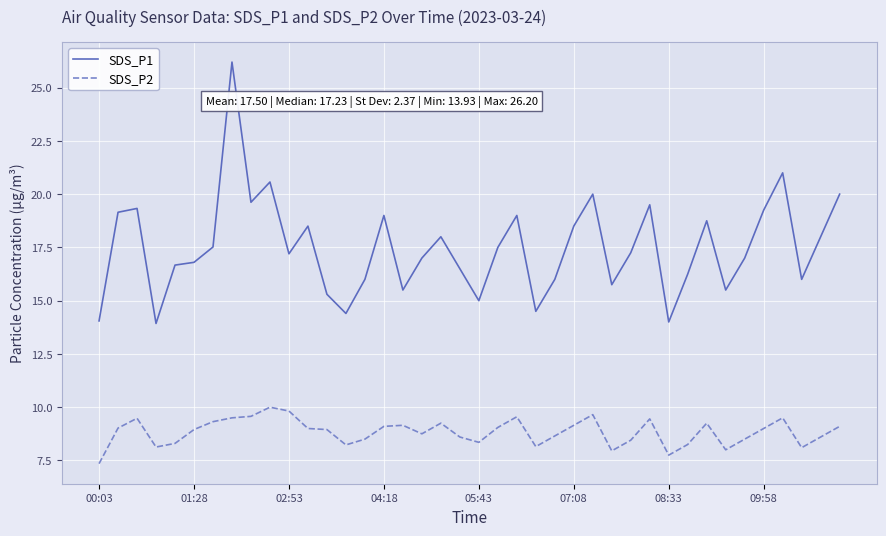

True or false: SDS_P1 and SDS_P2 cross at least once.

False